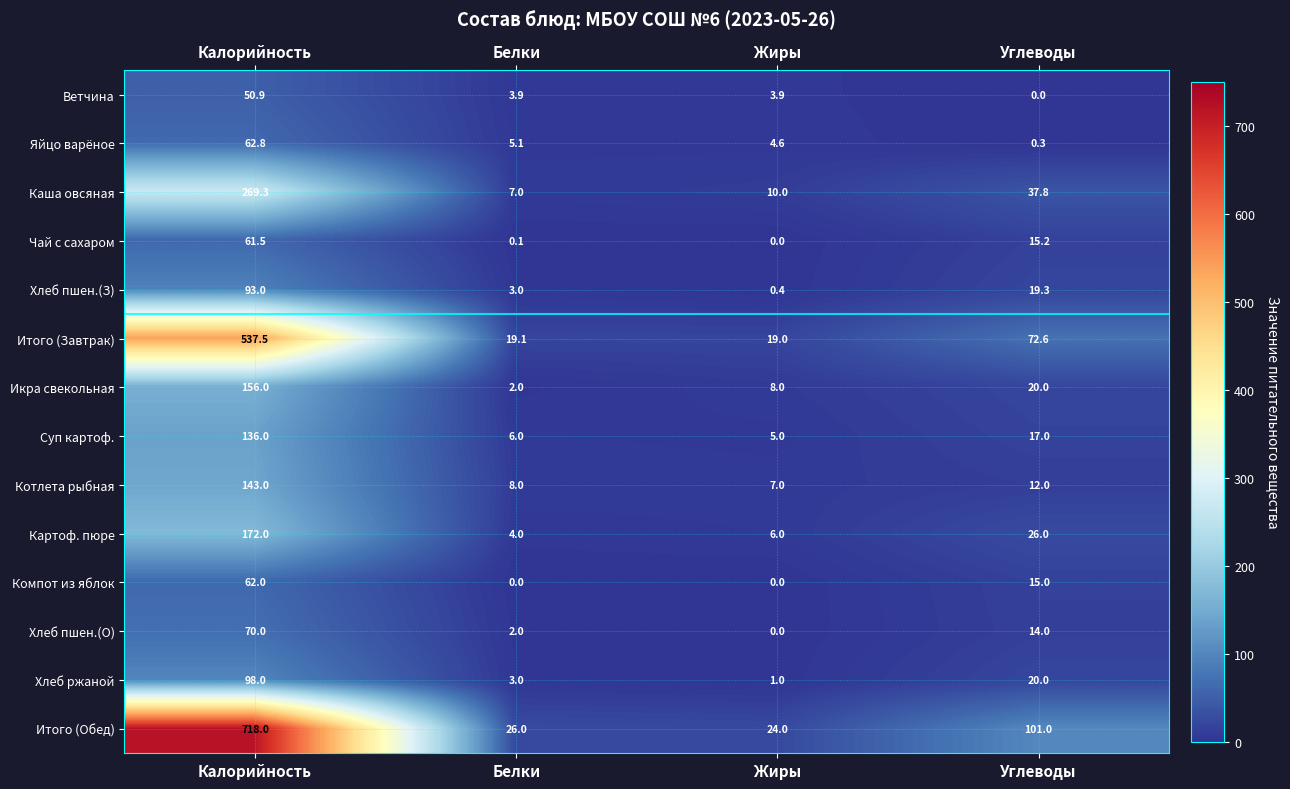

True or false: Хлеб пшен.(О) has a value of 14.0 at Углеводы.

True